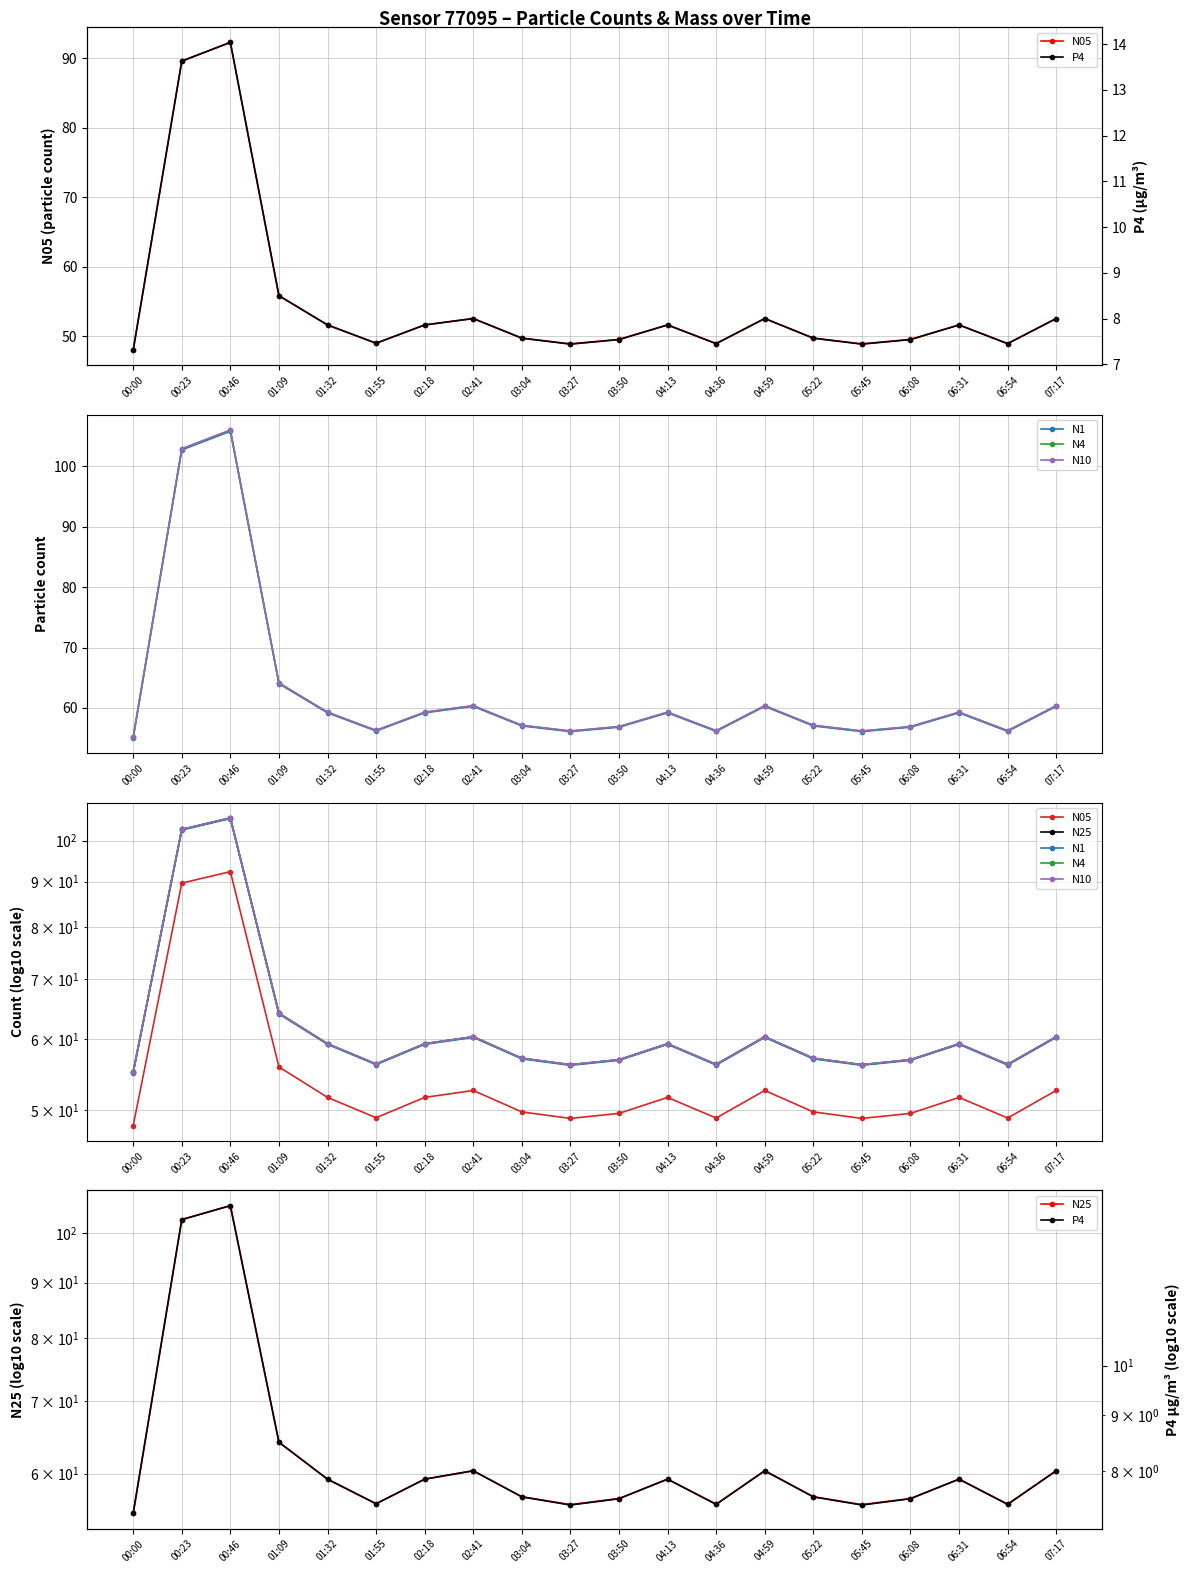

Rank the series at 05:45 from highest to lowest value.

N10, N4, N25, N1, N05, P4